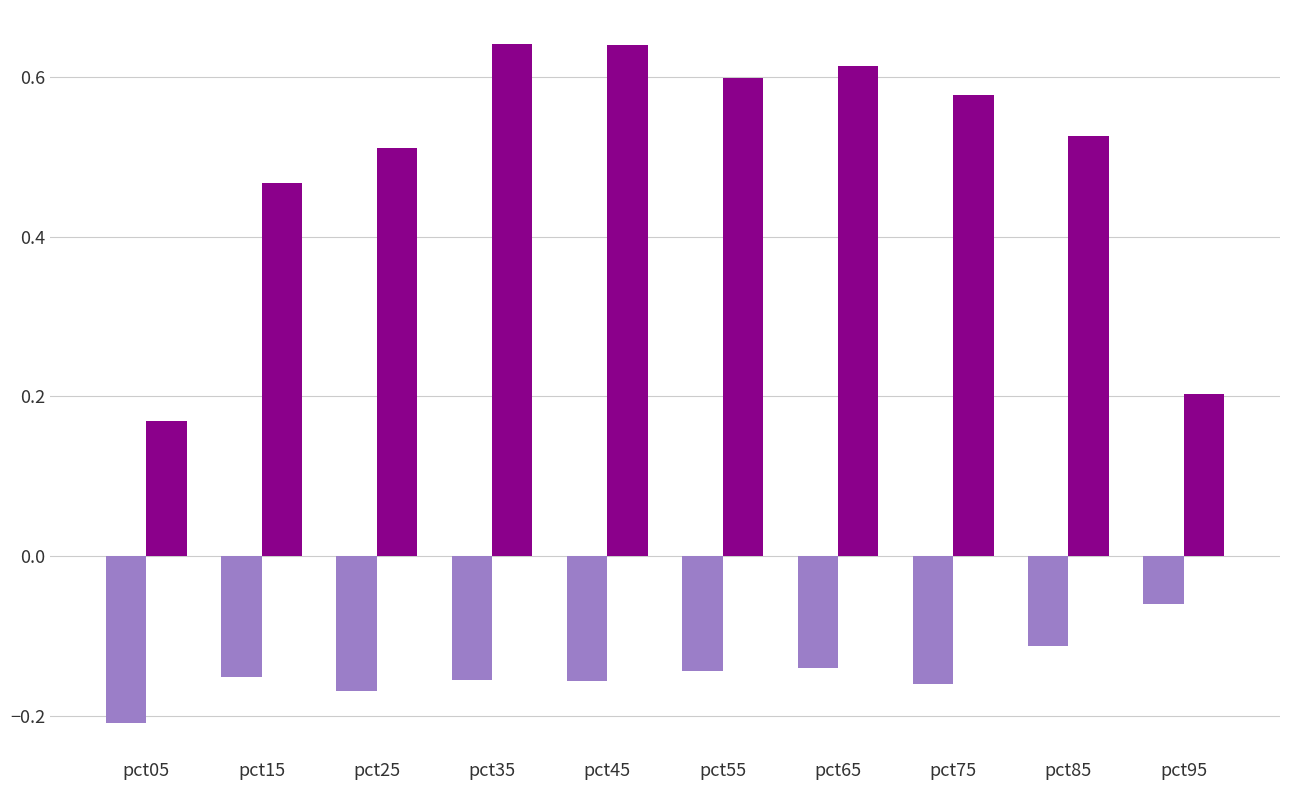

The value of Feb at pct65 is 0.1. True or false?

False